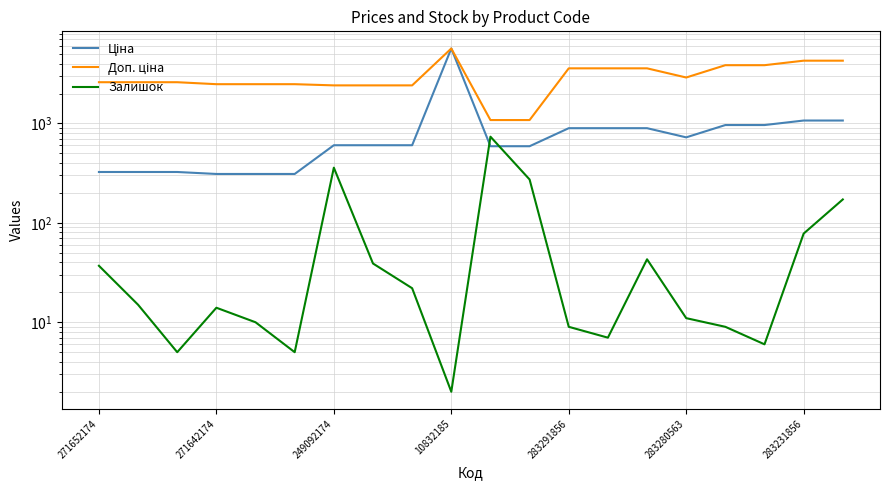

Which series has the largest total across all categories?

Доп. ціна